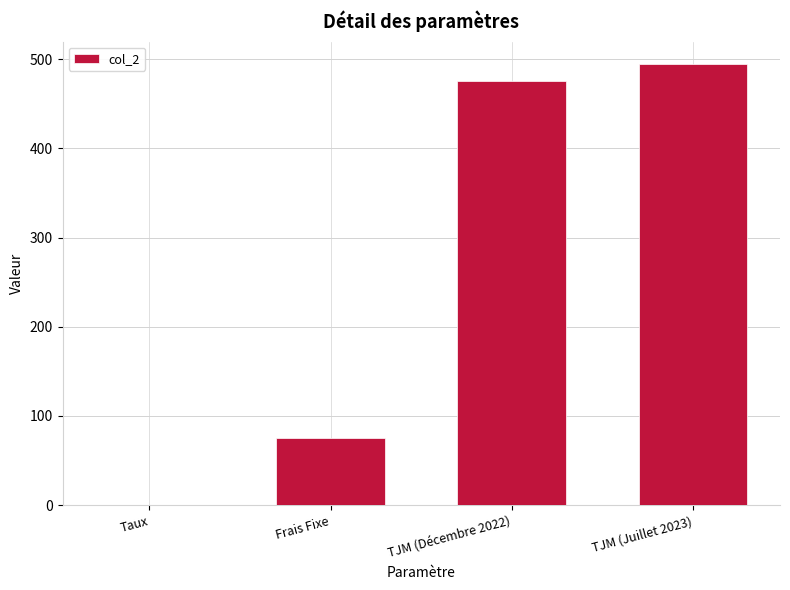

Which has a higher value, Taux or Frais Fixe?

Frais Fixe